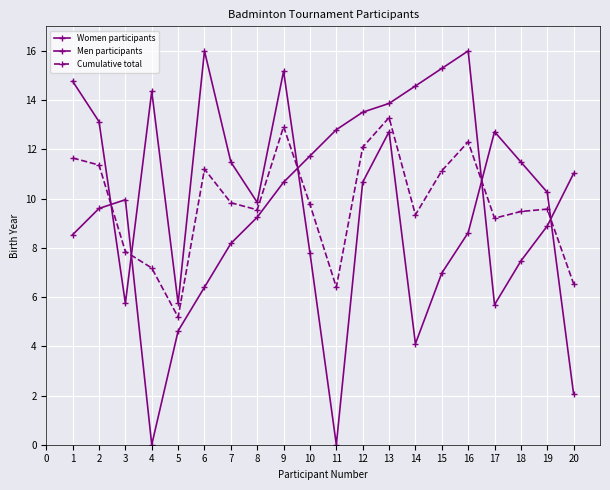

Between 14 and 15, which is larger?

15